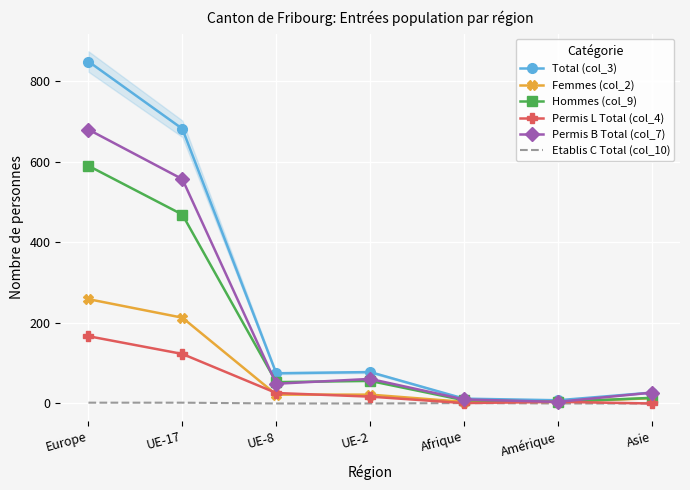

What is the sum of all Hommes (col_9) values?

1194